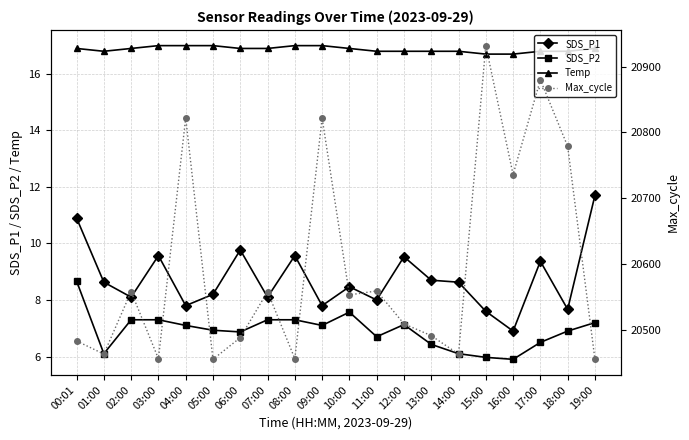

What is the total value across all series at 12:00?

20542.5